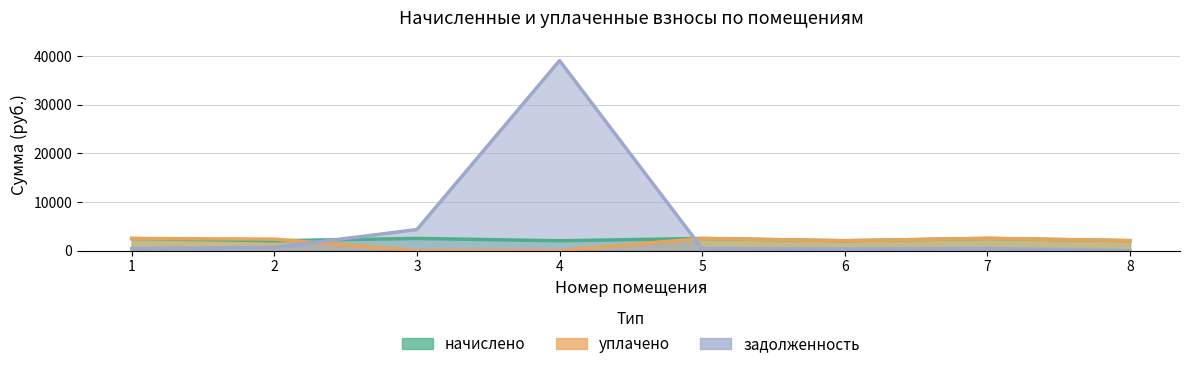

At which category is the sum across all series the highest?

4